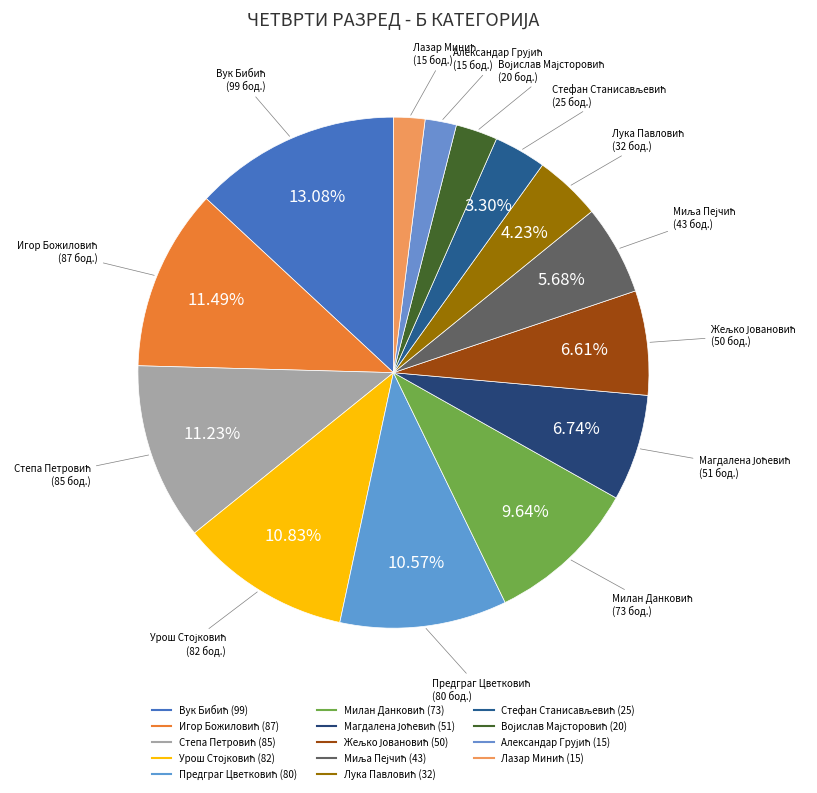

Is there any slice that represents more than half of the pie?

No